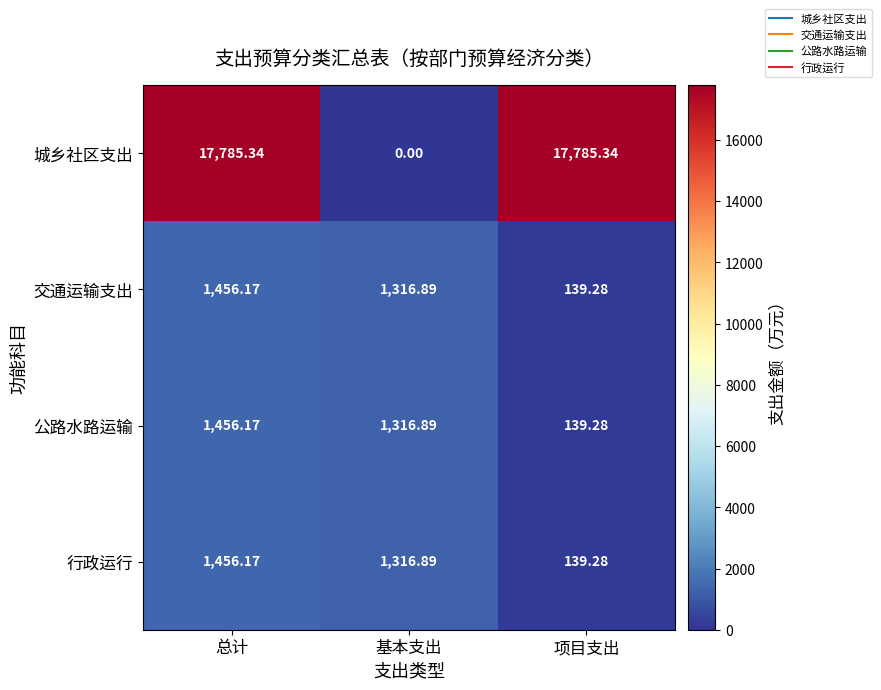

Which series has the widest spread of values?

城乡社区支出